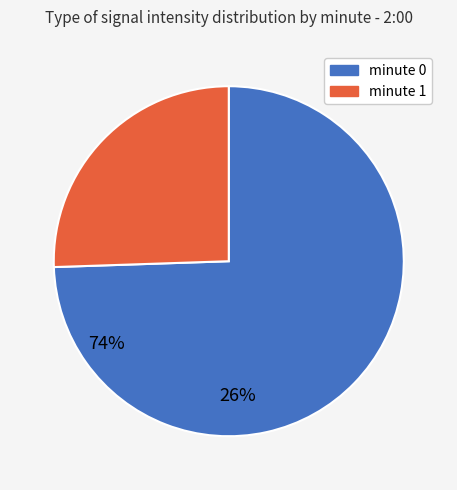

The minute 1 slice represents 17% of the pie. True or false?

False